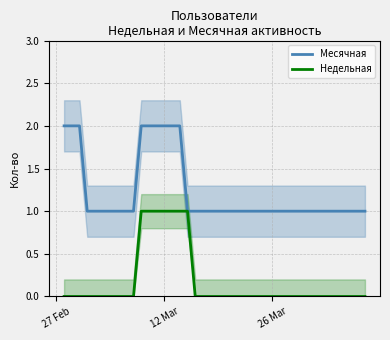

True or false: Месячная has a value of 2 at 12 Mar.

True